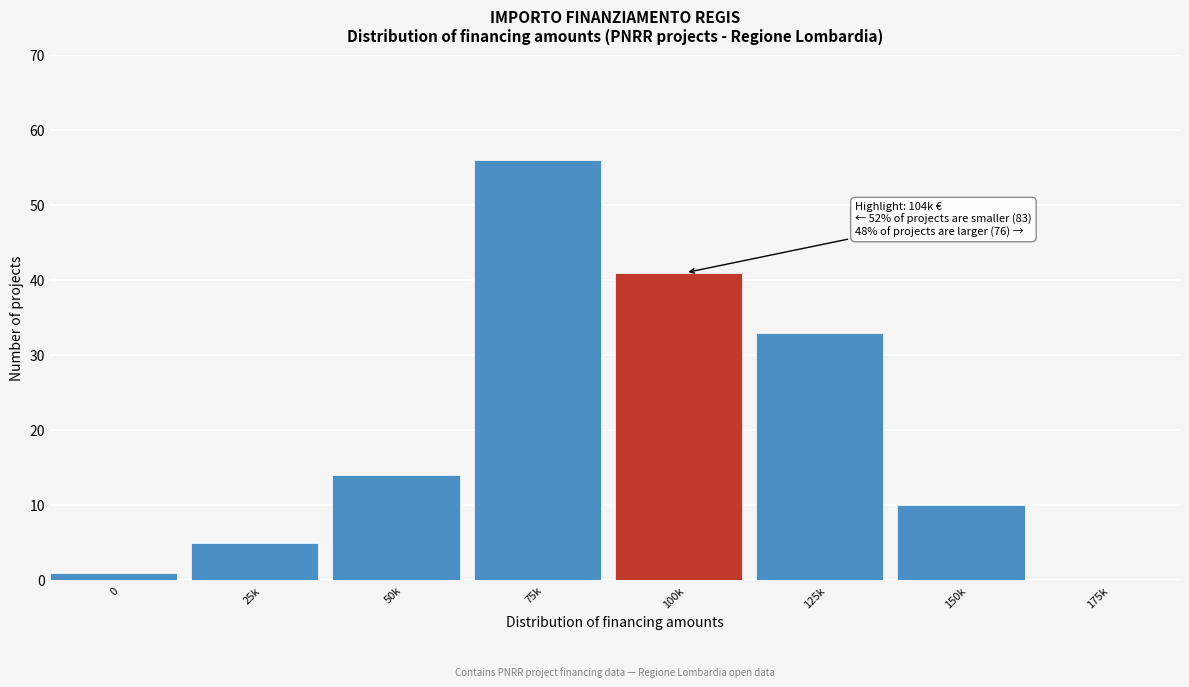

Reading right to left, transcribe all the data shown in this chart.

175k=0	150k=10	125k=33	100k=41	75k=56	50k=14	25k=5	0=1